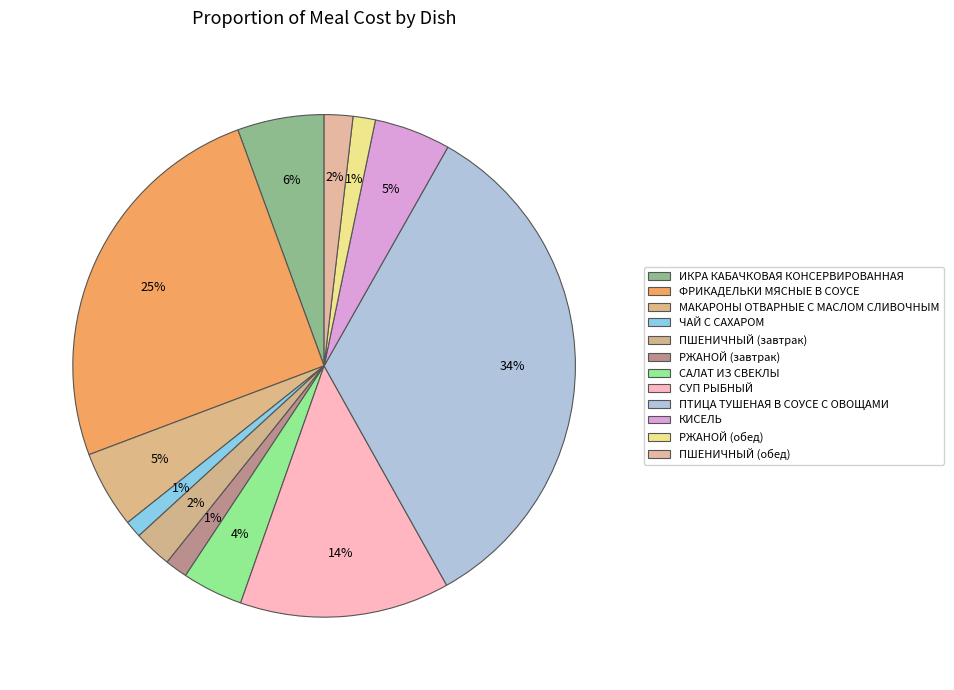

How many segments does this pie chart have?

12